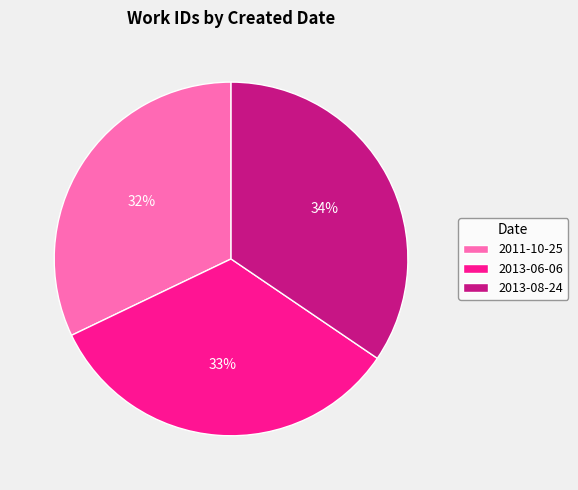

The 2013-08-24 slice represents 47% of the pie. True or false?

False